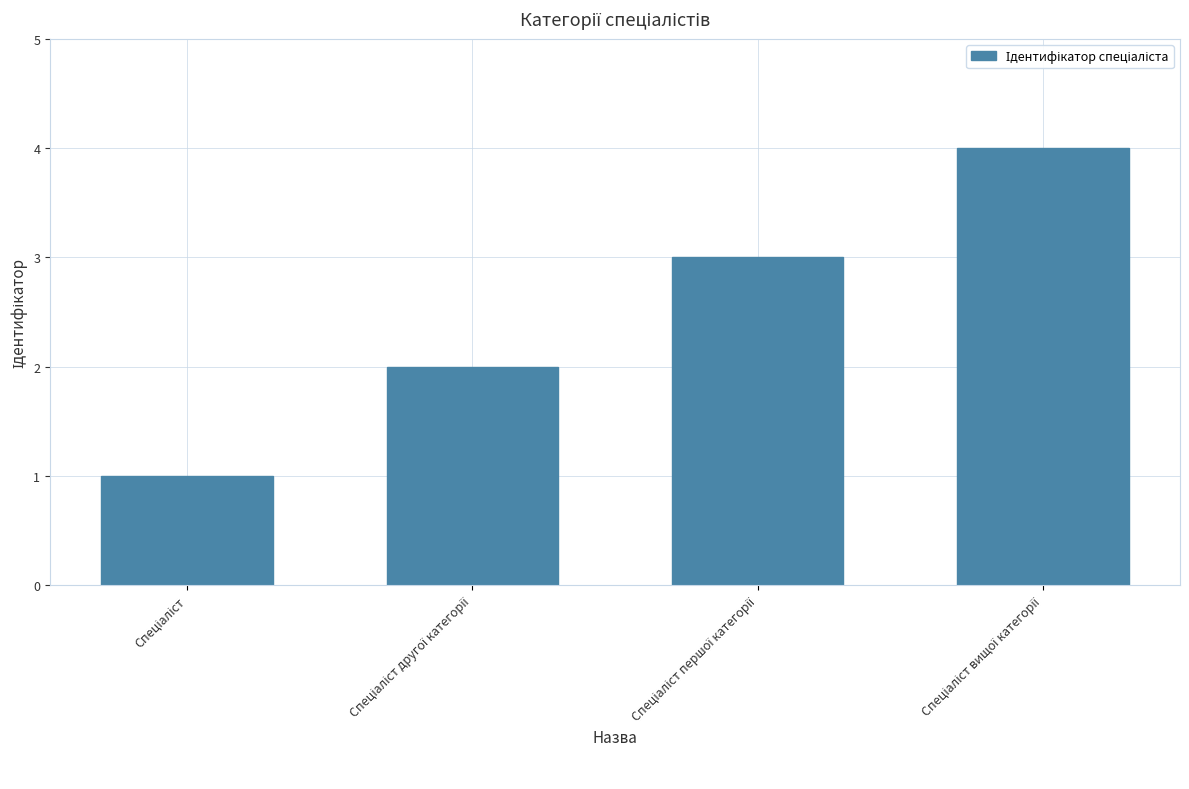

What is the greatest value displayed?

4